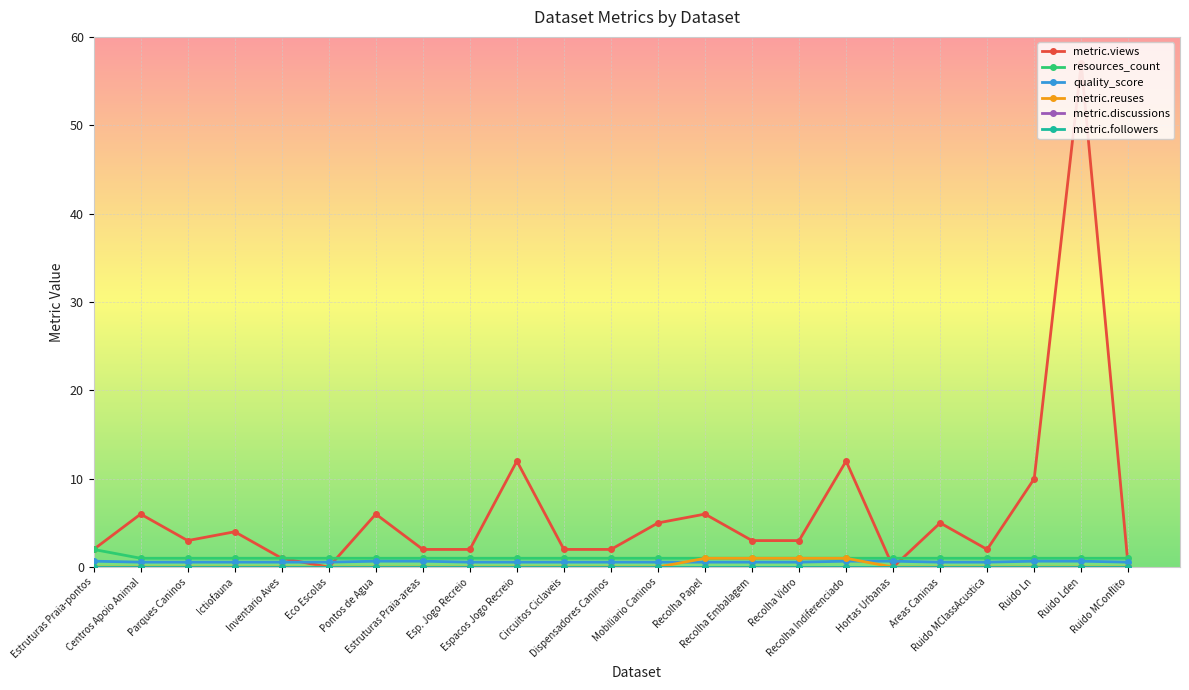

Does the chart have visible grid lines?

Yes